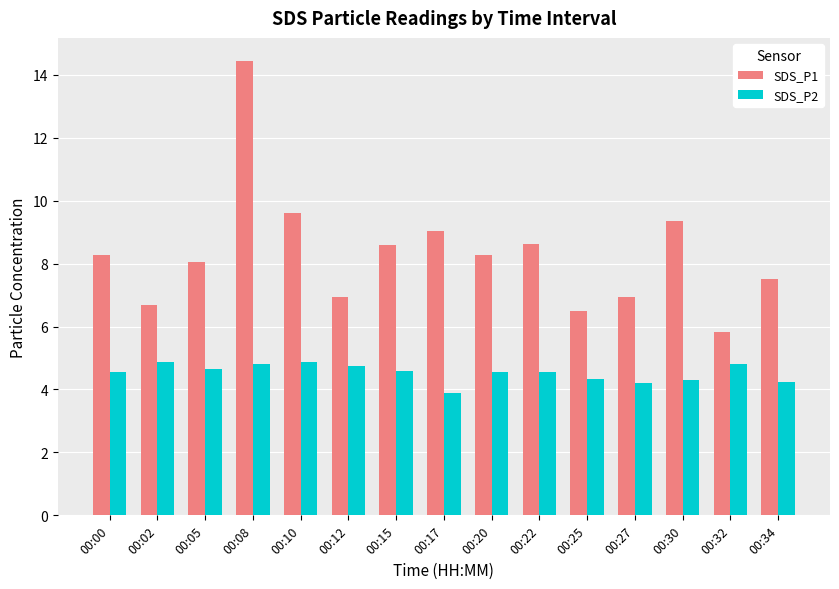

Between 00:15 and 00:17, which series saw the biggest shift?

SDS_P2